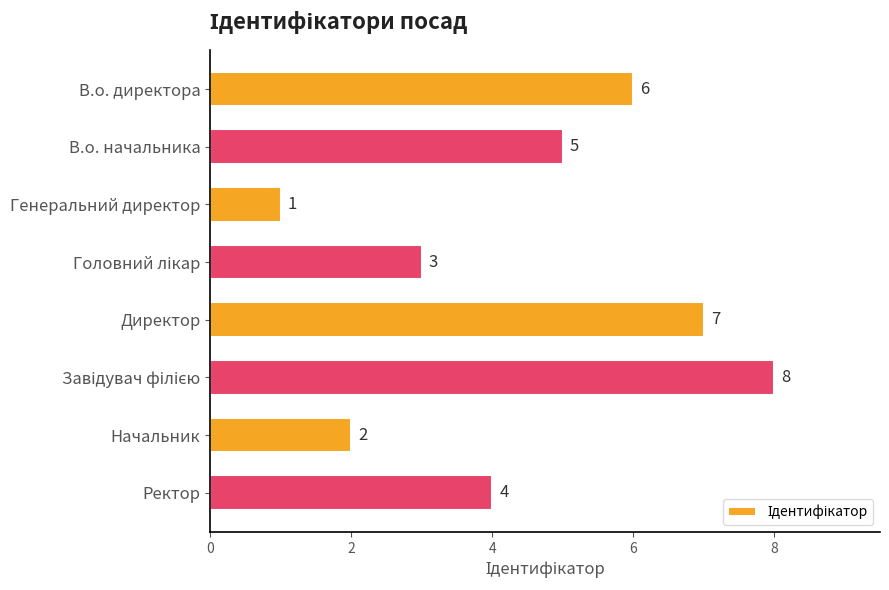

What is the value of the 7th bar from the top?

2